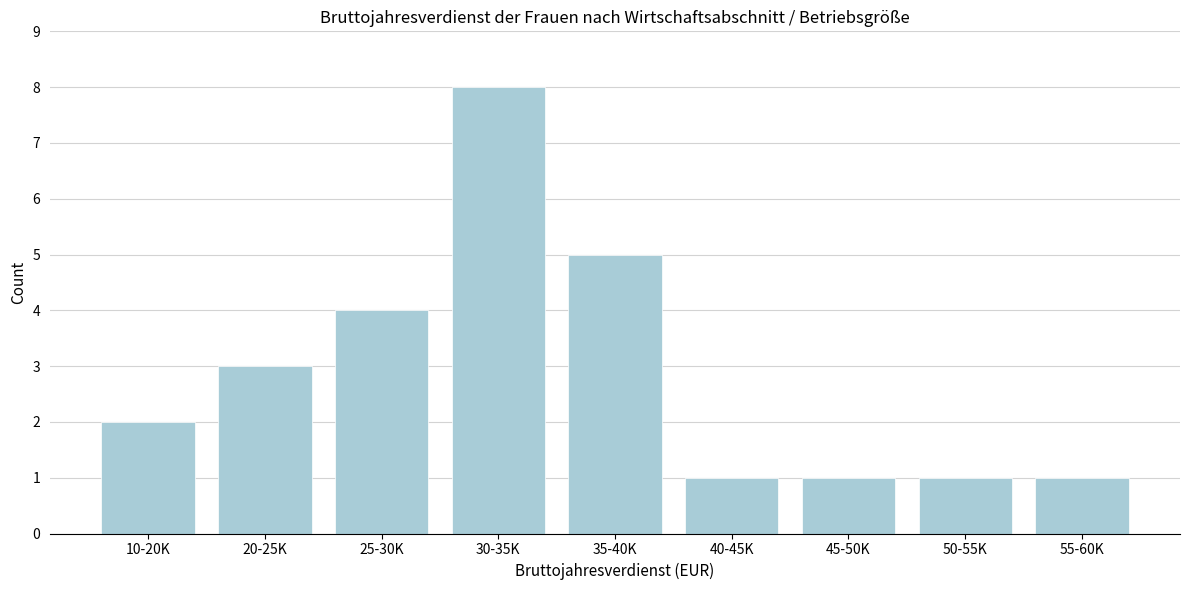

Reading left to right, what are all the values shown in this chart?

10-20K=2	20-25K=3	25-30K=4	30-35K=8	35-40K=5	40-45K=1	45-50K=1	50-55K=1	55-60K=1